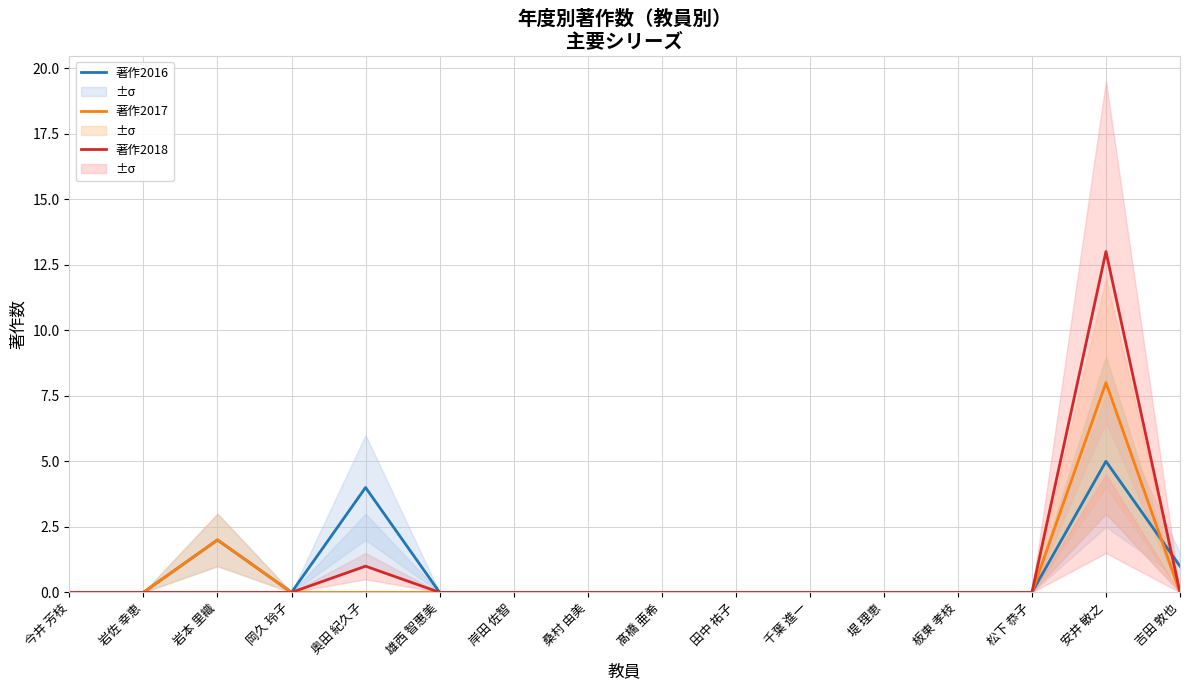

True or false: 著作2017 has a value of 0 at 岸田 佐智.

True